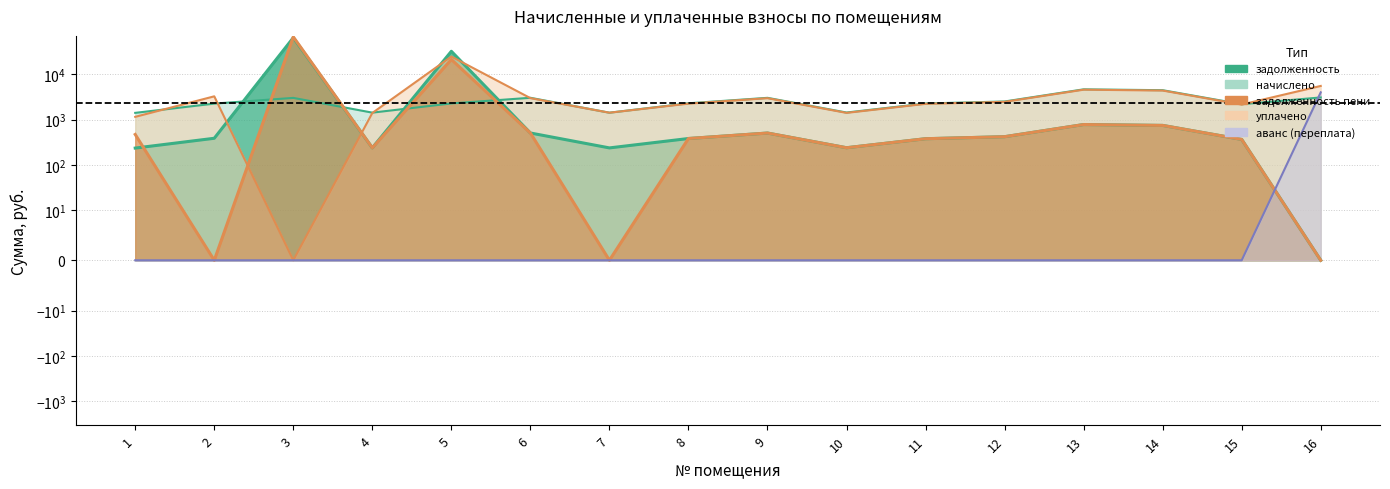

Is the value of начислено at 13 greater than the value of аванс at 2?

Yes